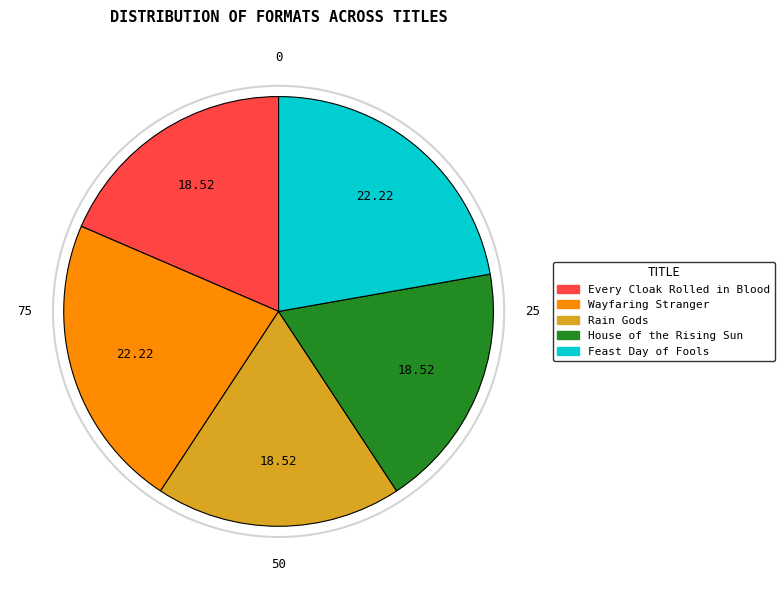

How many slices are in this pie chart?

5